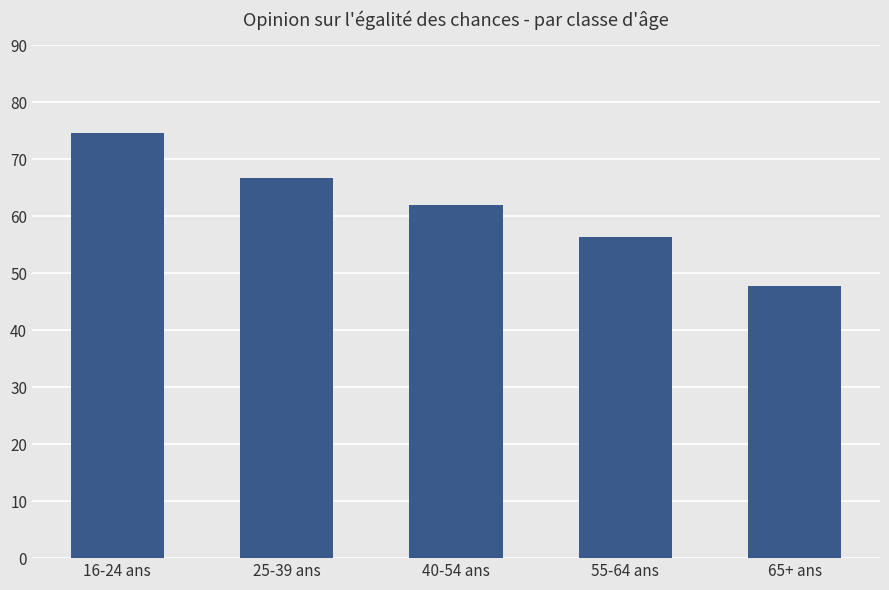

Reading left to right, extract all data points from this chart.

74.6	66.7	62.0	56.3	47.8